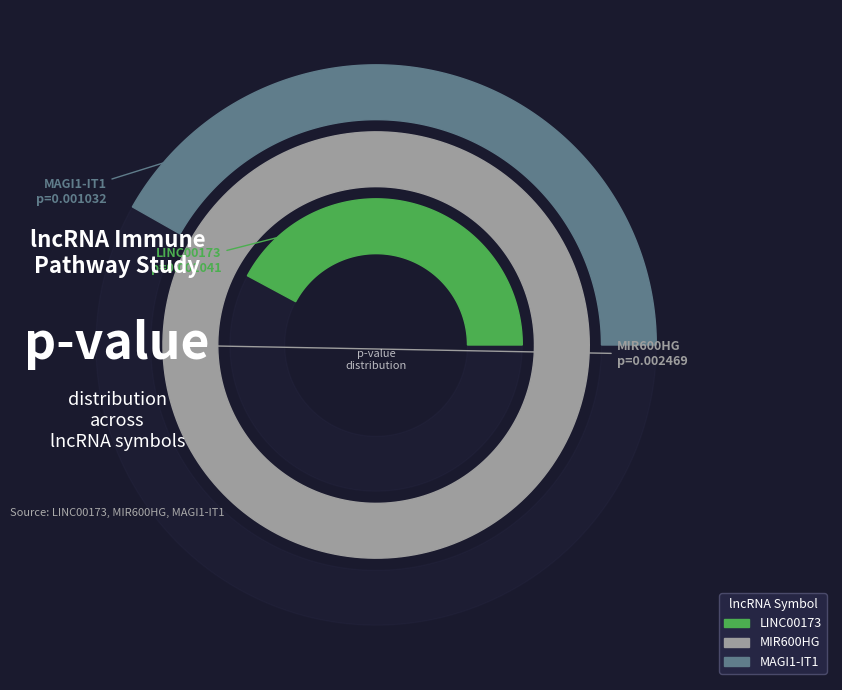

What percentage is the MAGI1-IT1 slice, to the nearest percent?

23%